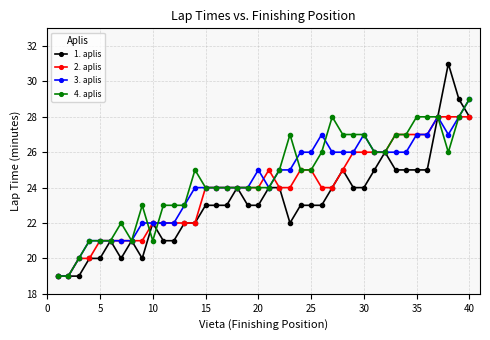

True or false: 3. aplis has more than 2 points higher than both neighbors.

True